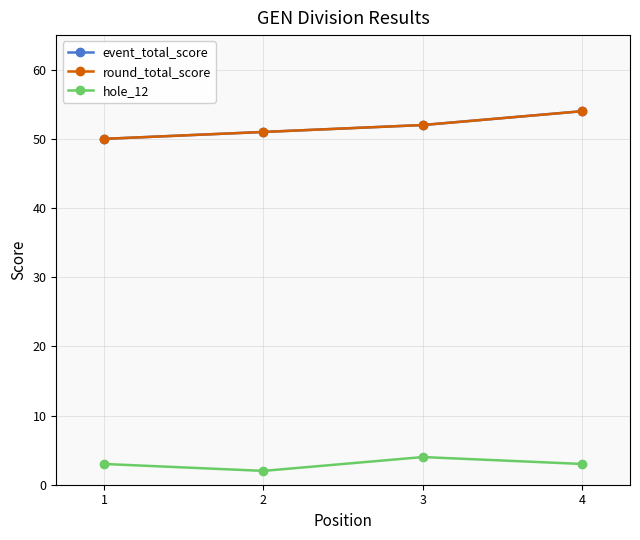

Is this an area chart (filled region under the line)?

No